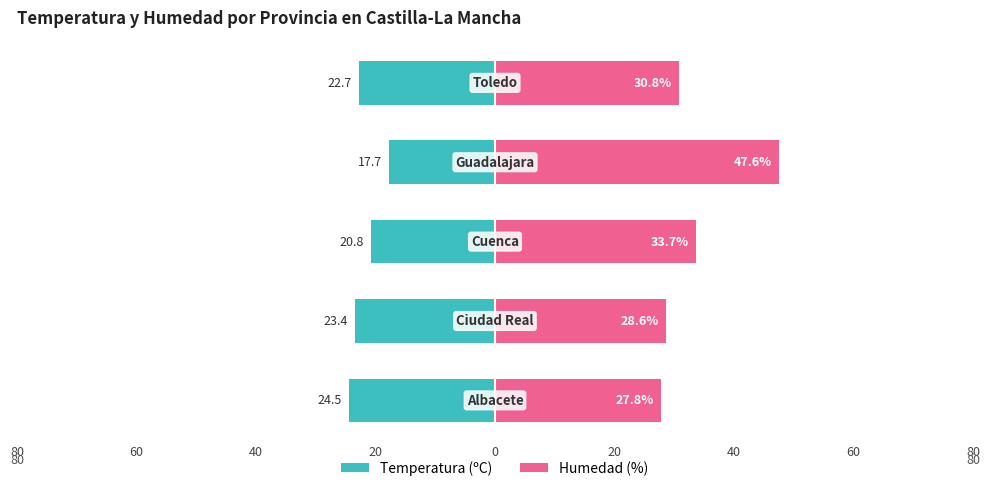

Count the number of data series in this chart.

2